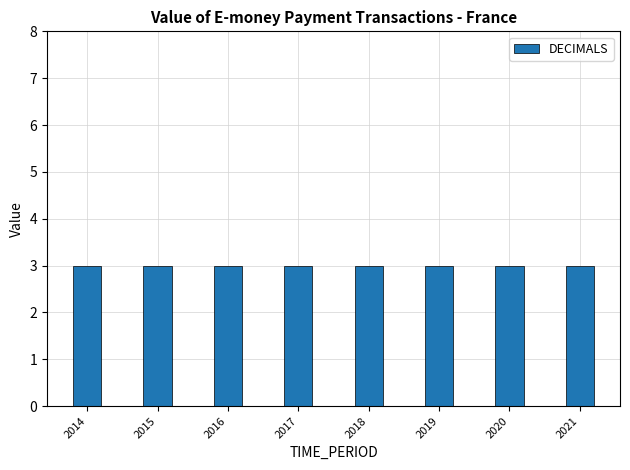

Which series has the widest spread of values?

DECIMALS